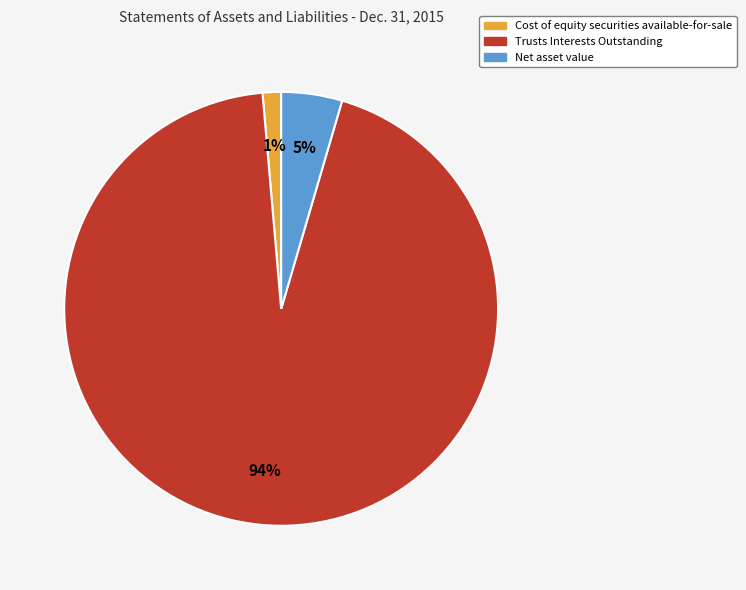

Combined, do Net asset value and Trusts Interests Outstanding account for over 50%?

Yes